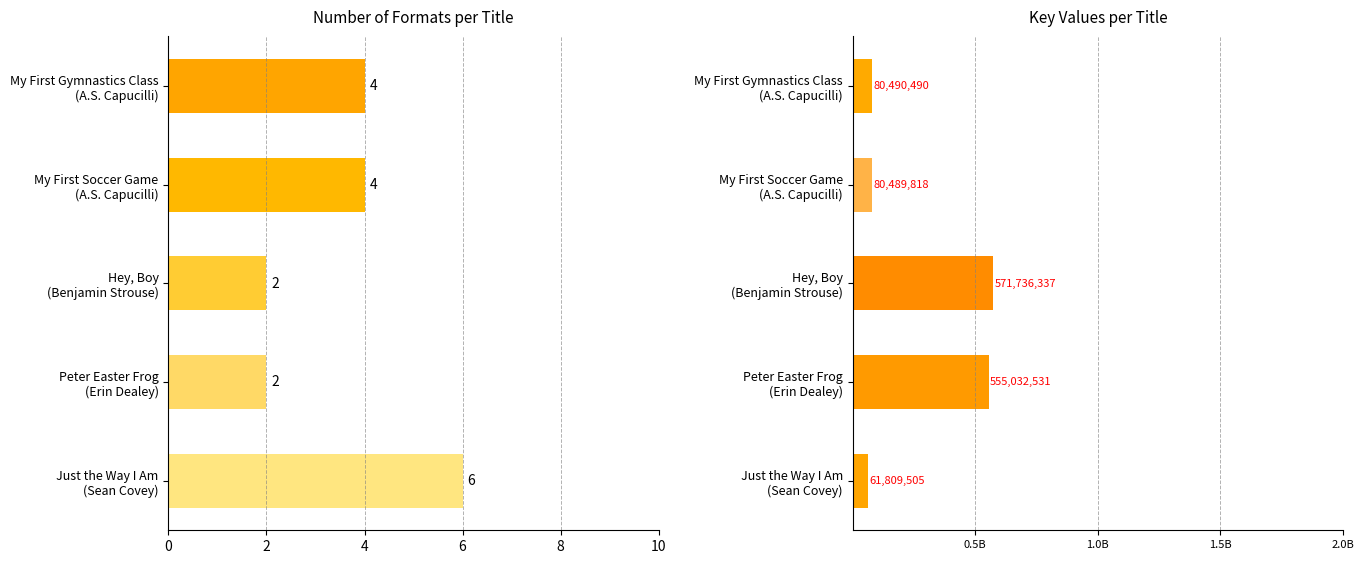

At how many categories does at least one series exceed 335708189?

2